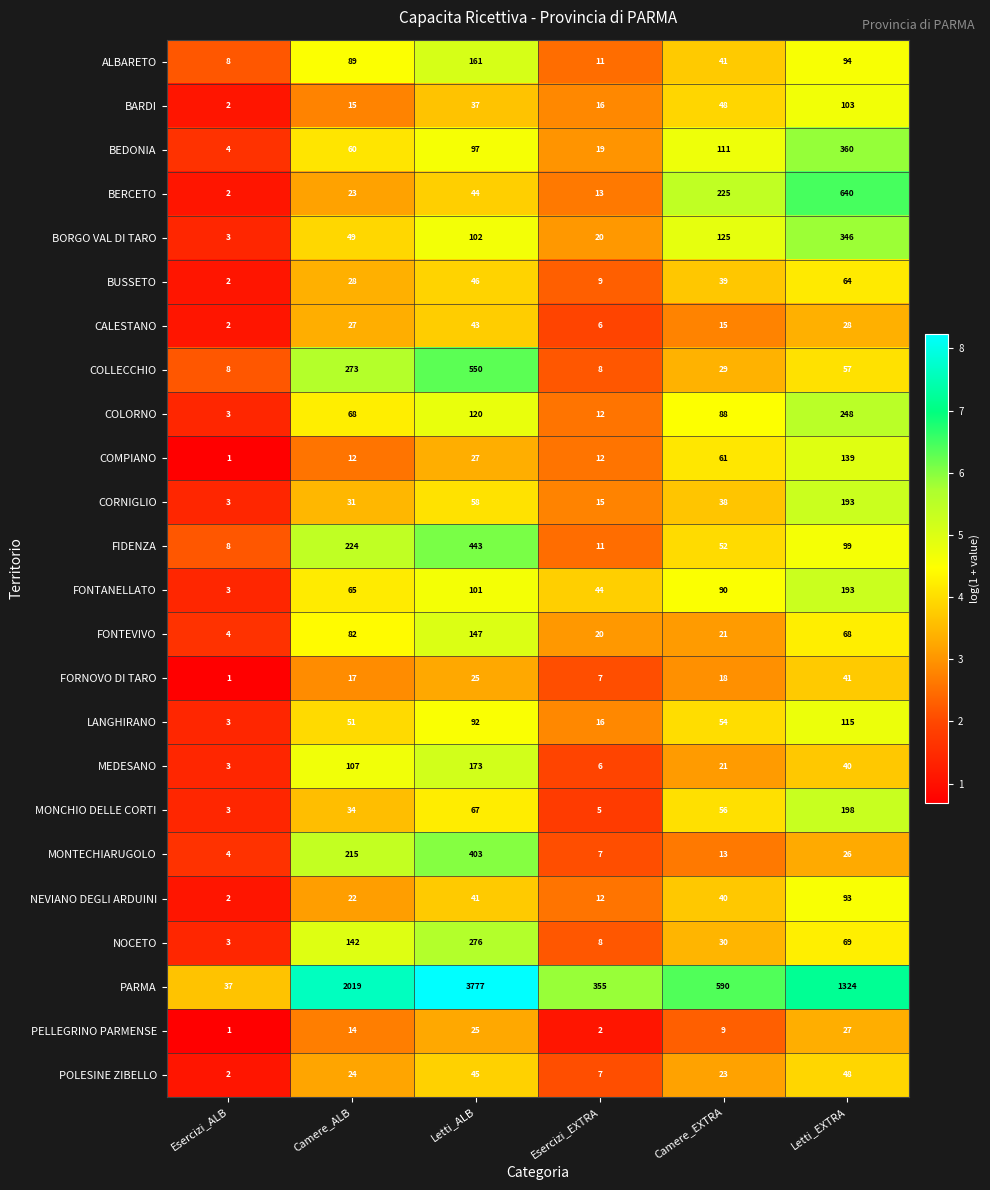

Rank the categories by BARDI value from highest to lowest.

Letti_EXTRA, Camere_EXTRA, Letti_ALB, Esercizi_EXTRA, Camere_ALB, Esercizi_ALB